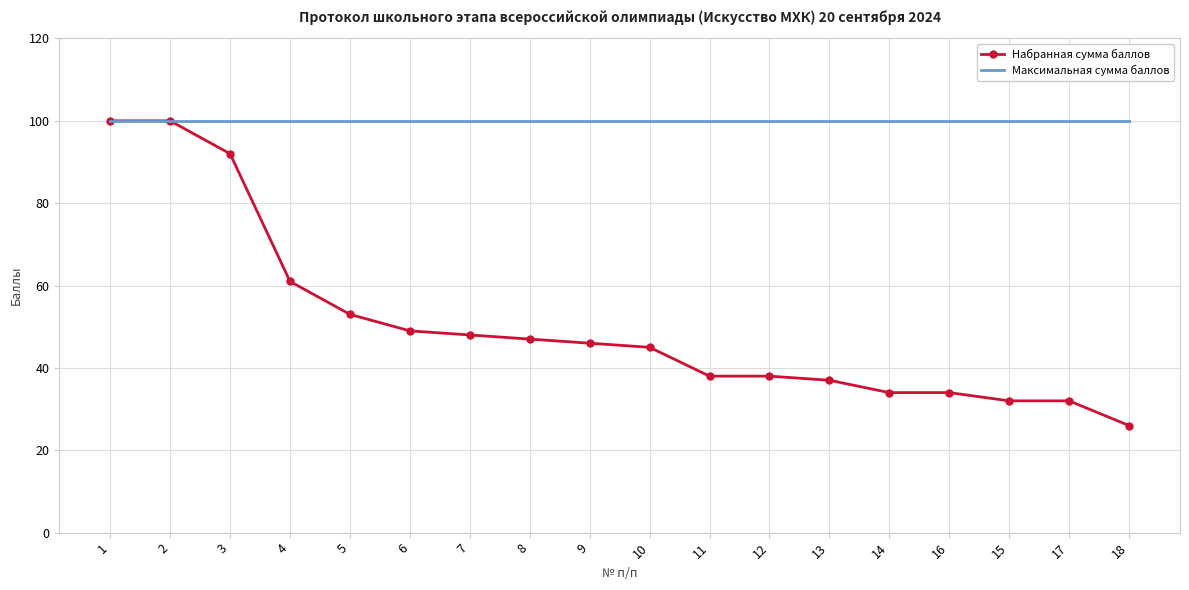

Between 12 and 17, which series saw the biggest shift?

Набранная сумма баллов